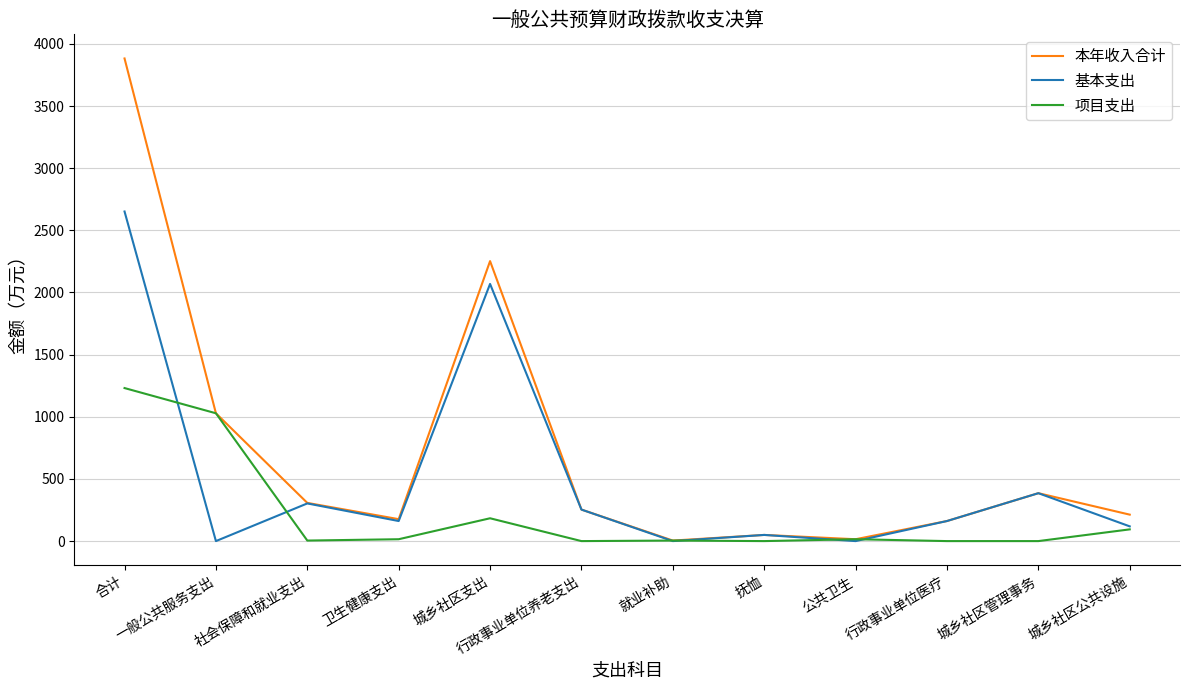

Rank the series by their average value, from lowest to highest.

项目支出, 基本支出, 本年收入合计